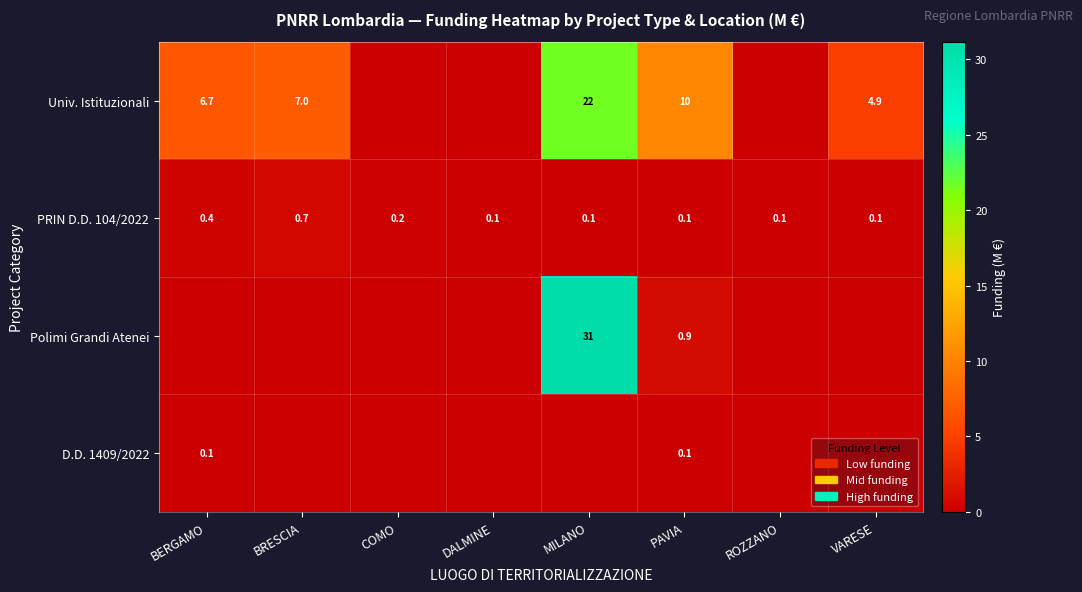

Between MILANO and BRESCIA, which is larger?

MILANO